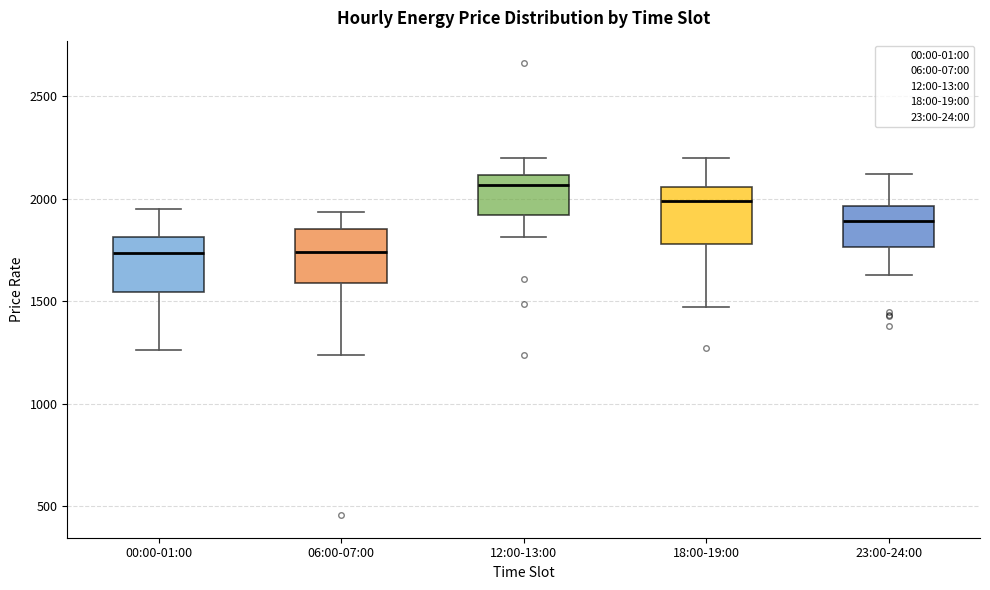

Where is the lower edge of the box for 18:00-19:00 on the y-axis? The values are not printed on the chart, so give them approximately, as read against the axis.

1800